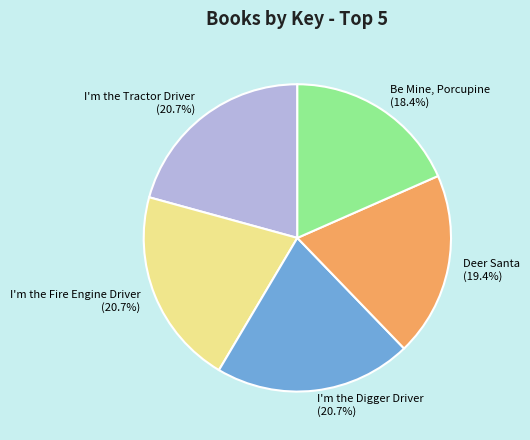

How many slices are in this pie chart?

5